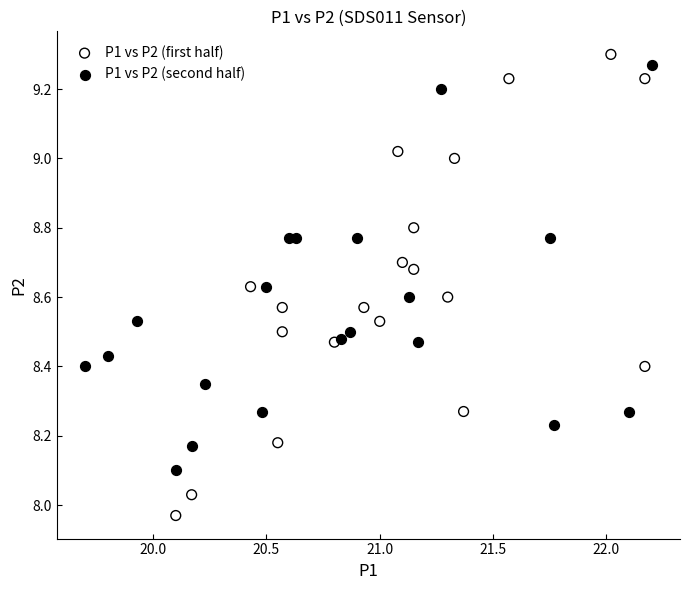

Which series has the widest spread of Y values?

P1 vs P2 (first half)